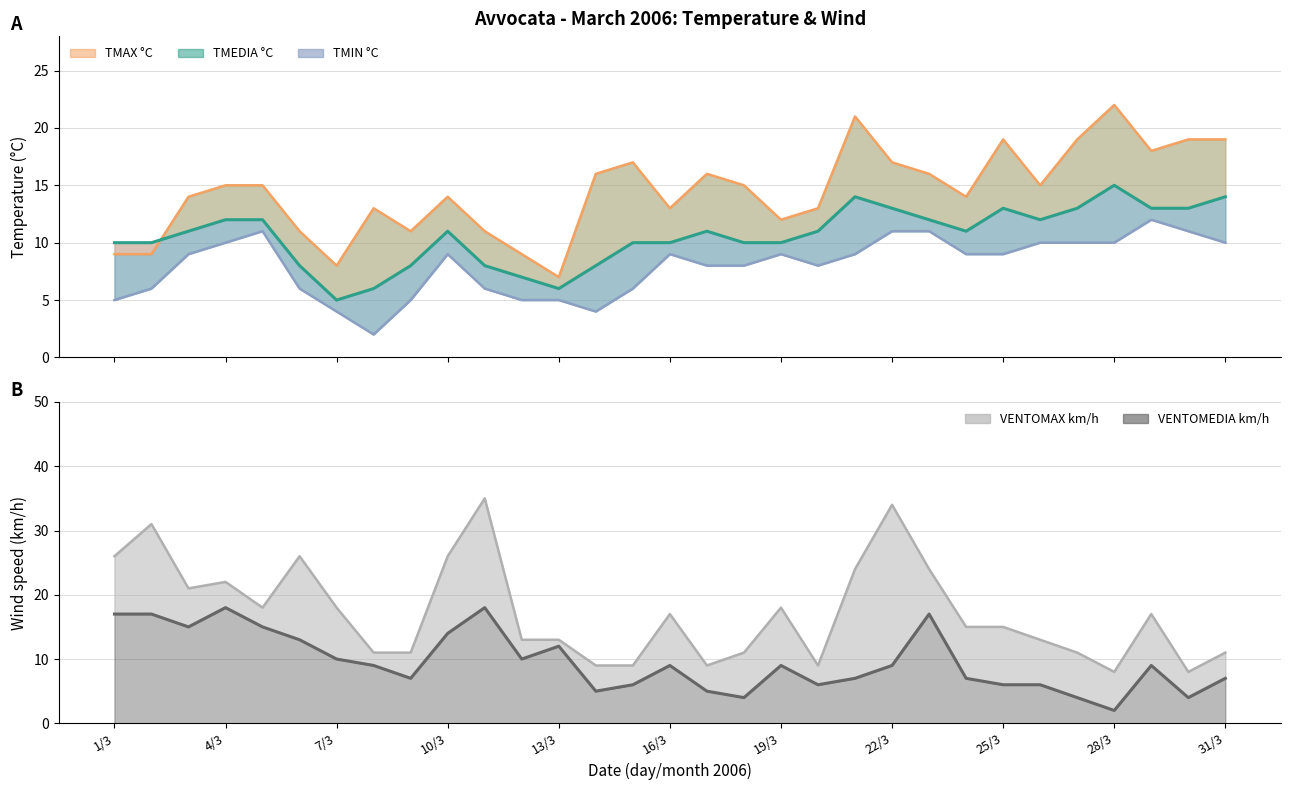

How many intersections are there between TMAX °C and VENTOMEDIA km/h?

4